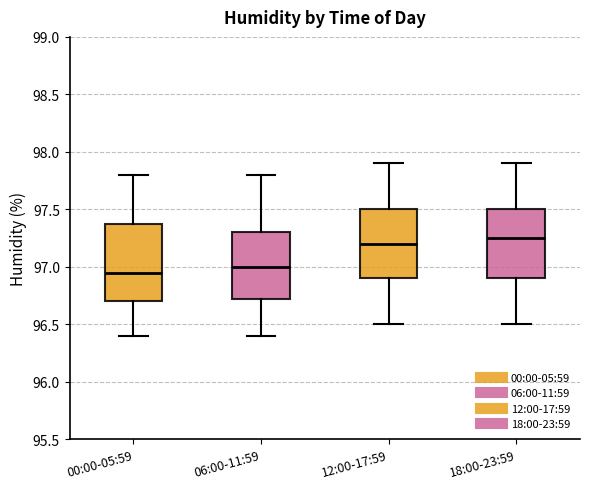

Comparing the boxes themselves (not the whiskers), which one is the tallest?

00:00-05:59